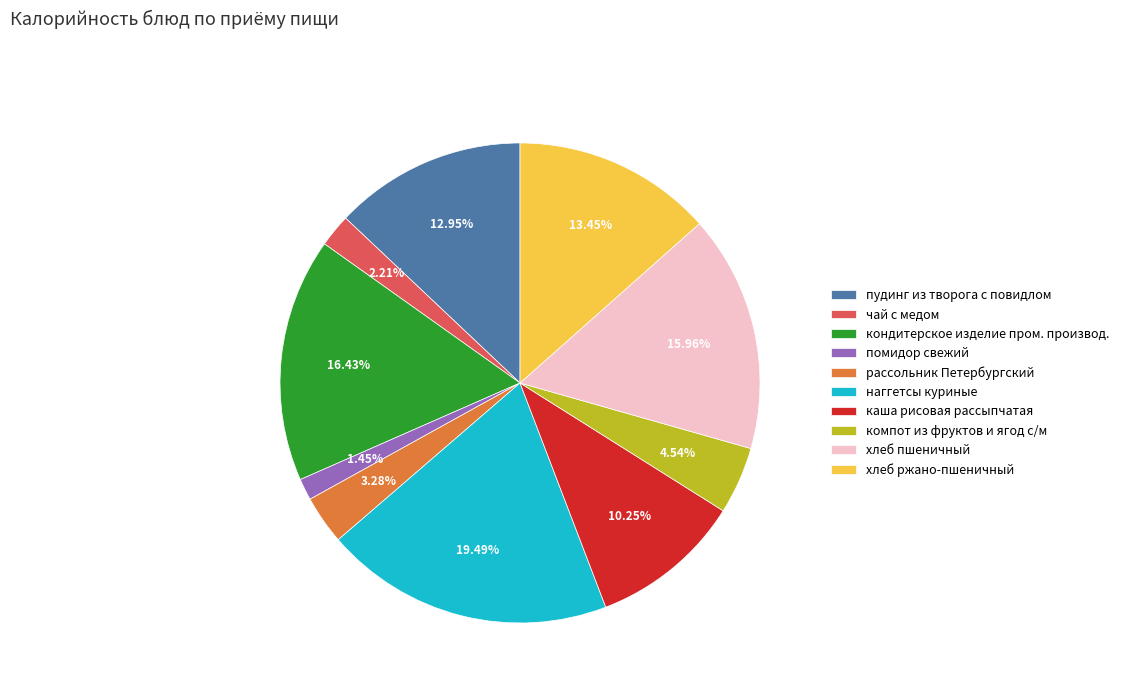

To the nearest percent, what is the difference between the рассольник Петербургский and чай с медом slice percentages?

1%